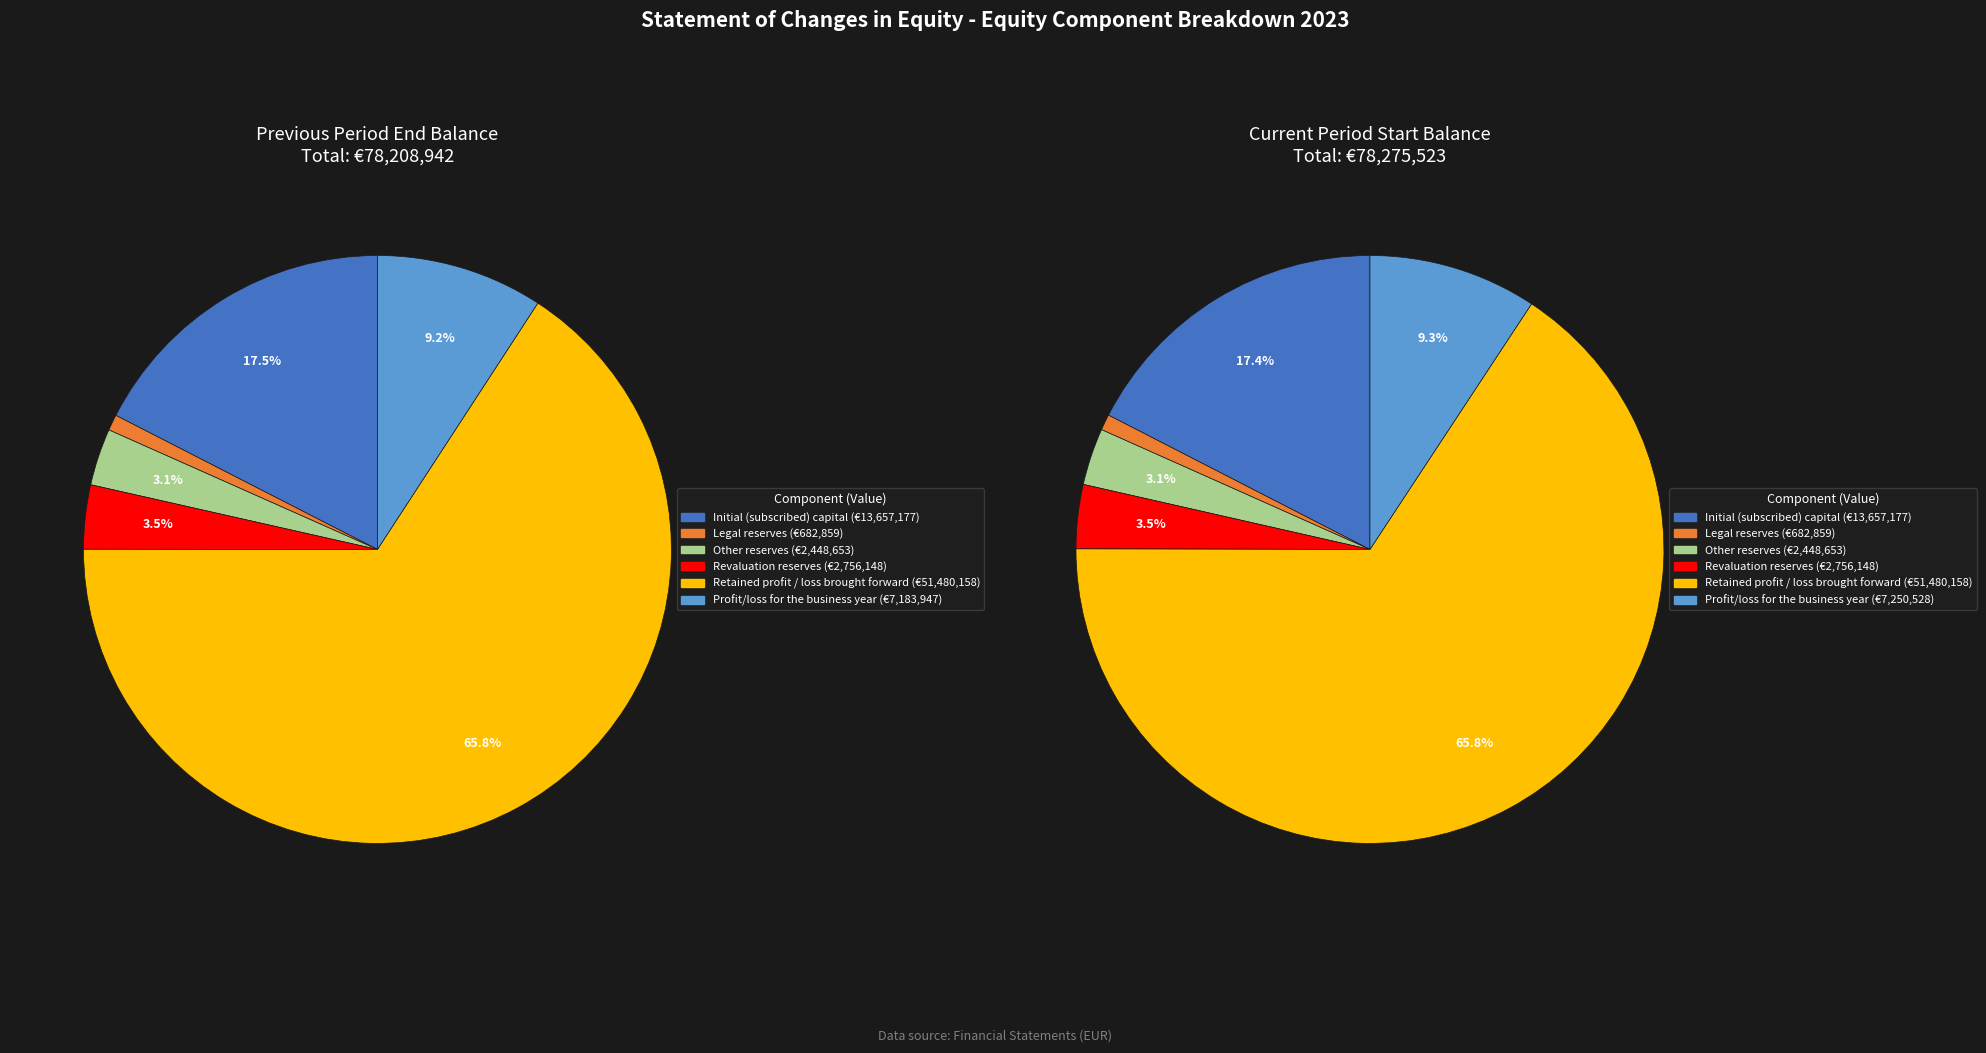

What percentage is the Legal reserves slice, to the nearest percent?

1%